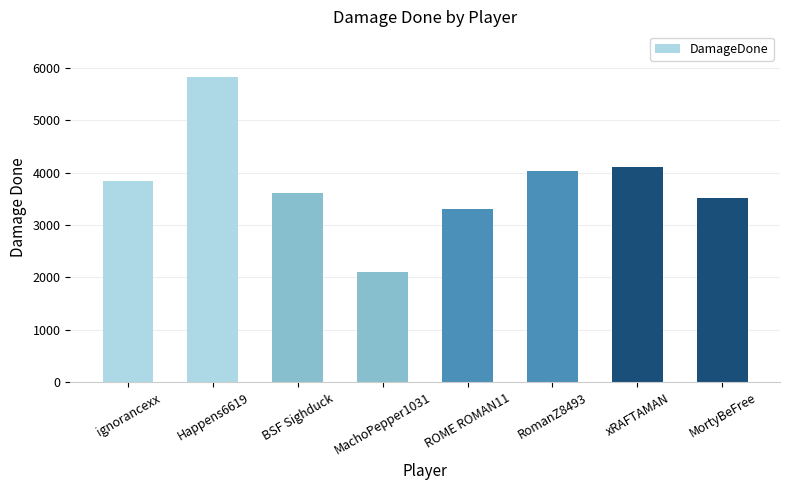

How many data points are less than 3841?

4